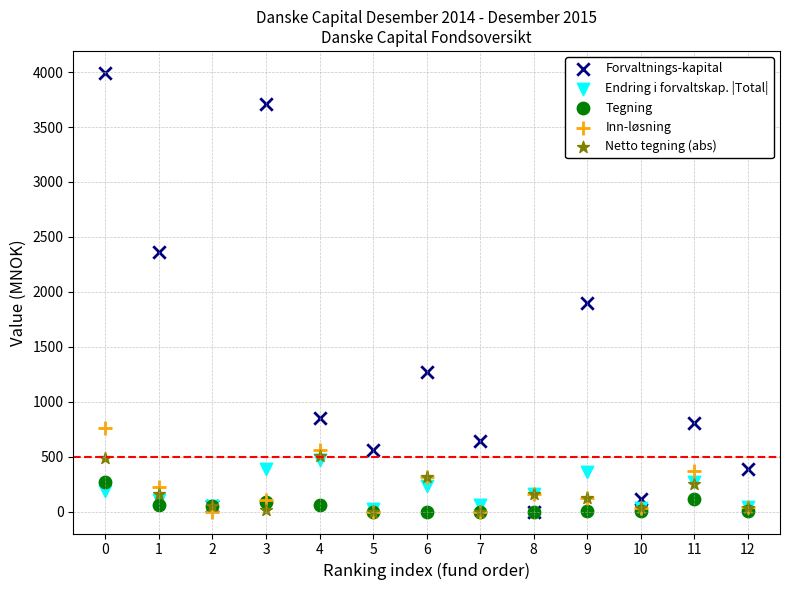

Across all series, what Y value is closest to 1996?

1897